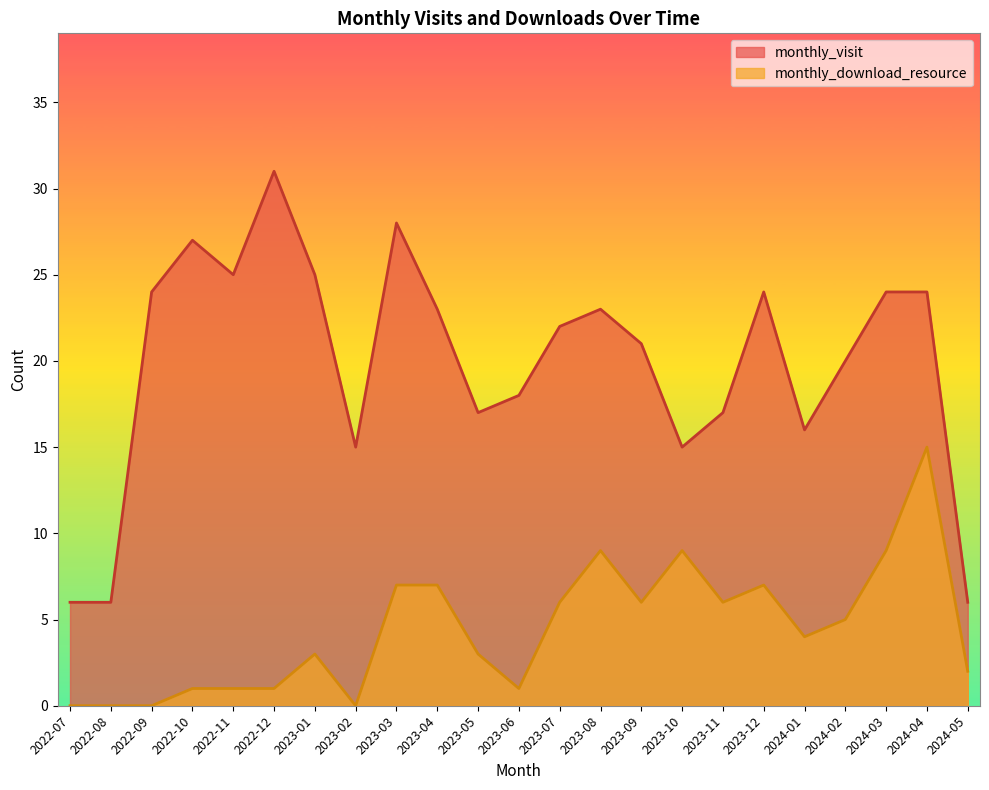

Does the chart have visible grid lines?

No